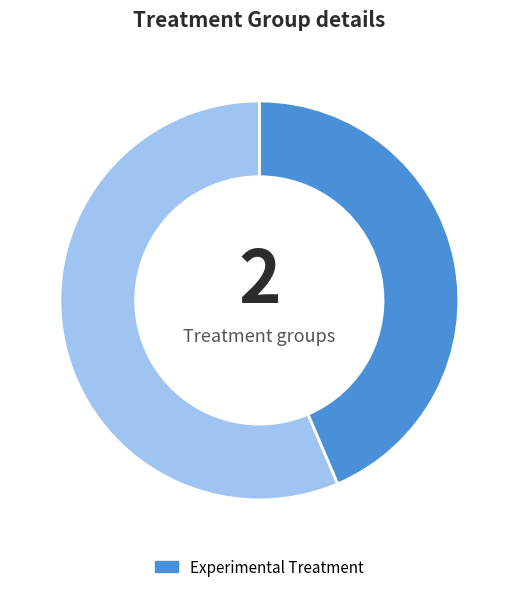

Is there a majority slice in this chart?

Yes